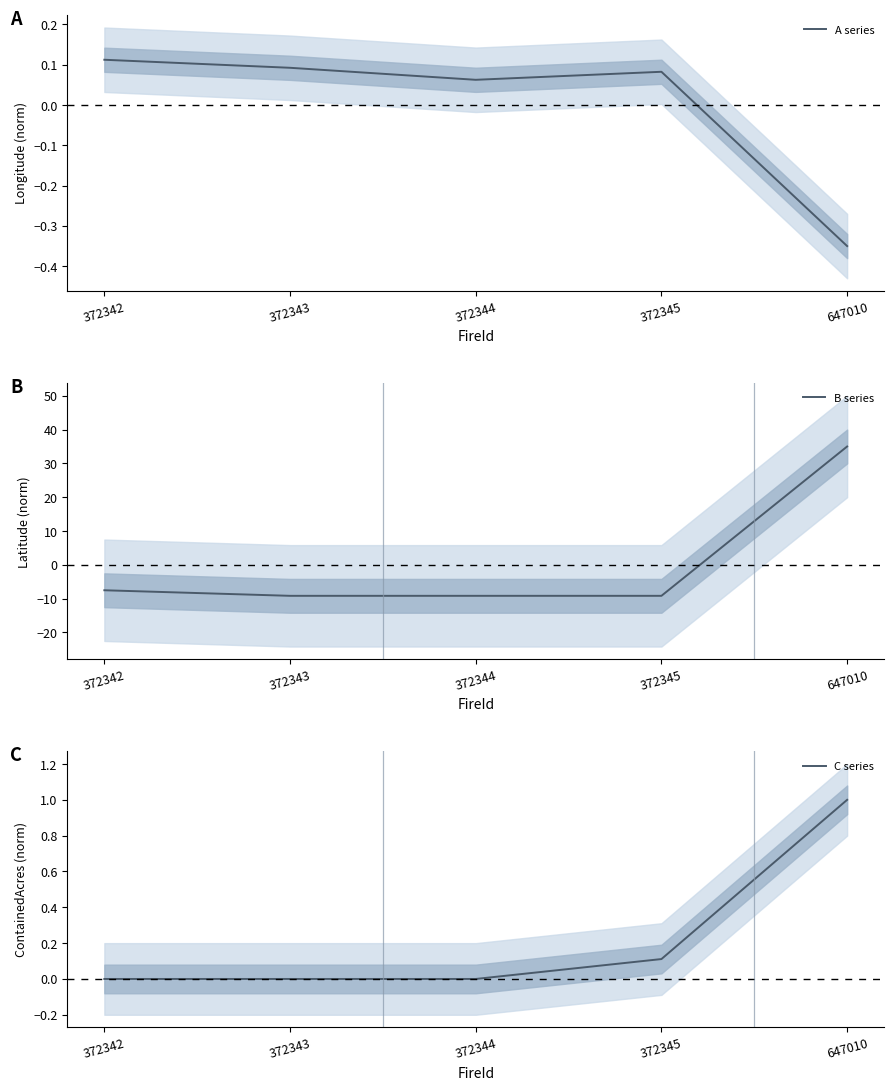

How many series are shown in this chart?

3